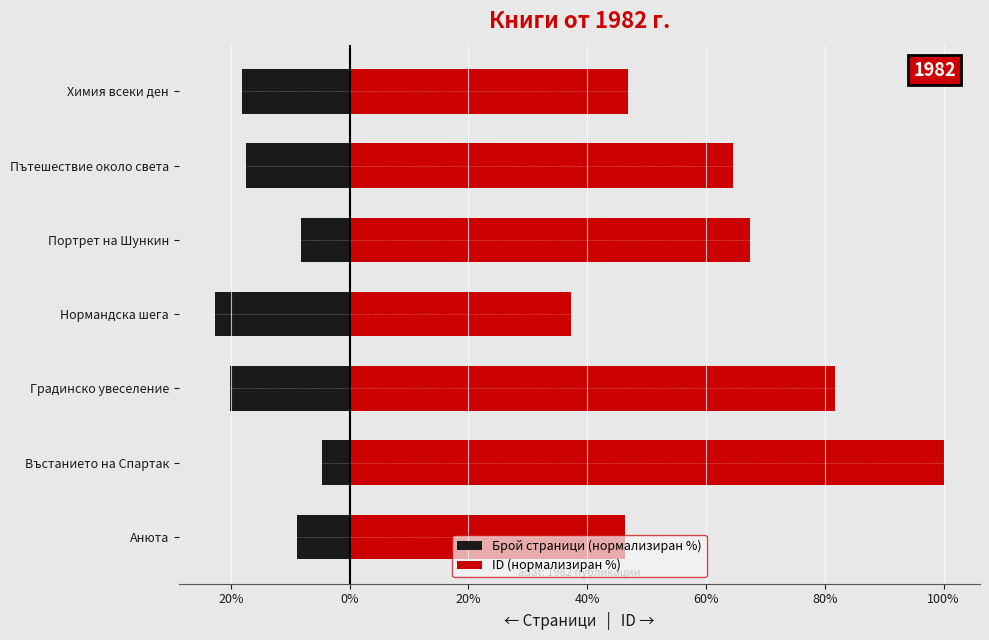

What is the total value across all series at Градинско увеселение?

61.5